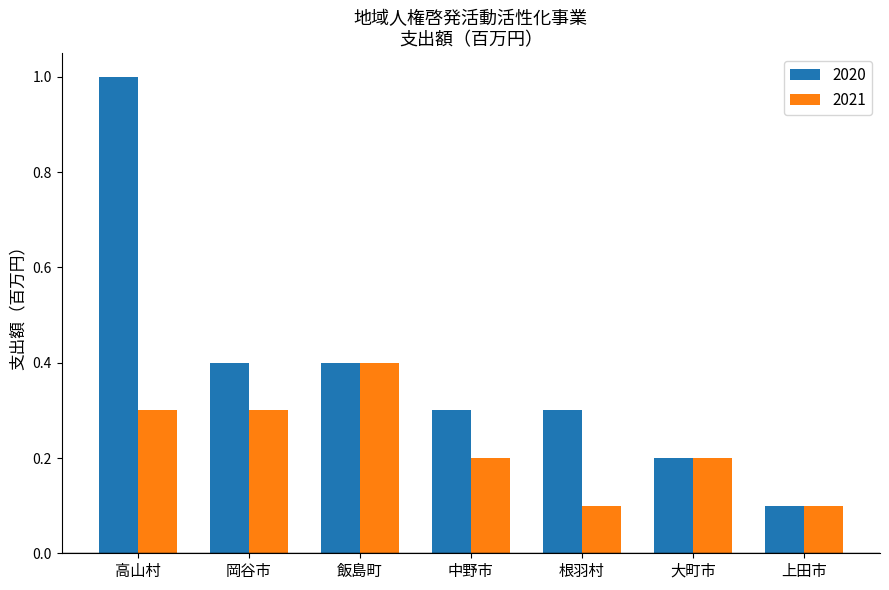

What is the label of the 6th bar from the left?

大町市